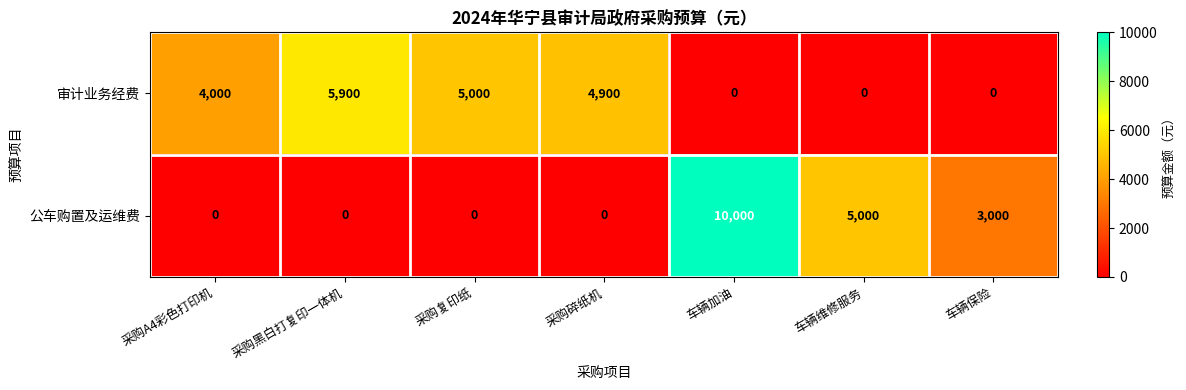

What is the difference between the second highest and minimum values in the 公车购置及运维费 series?

5000